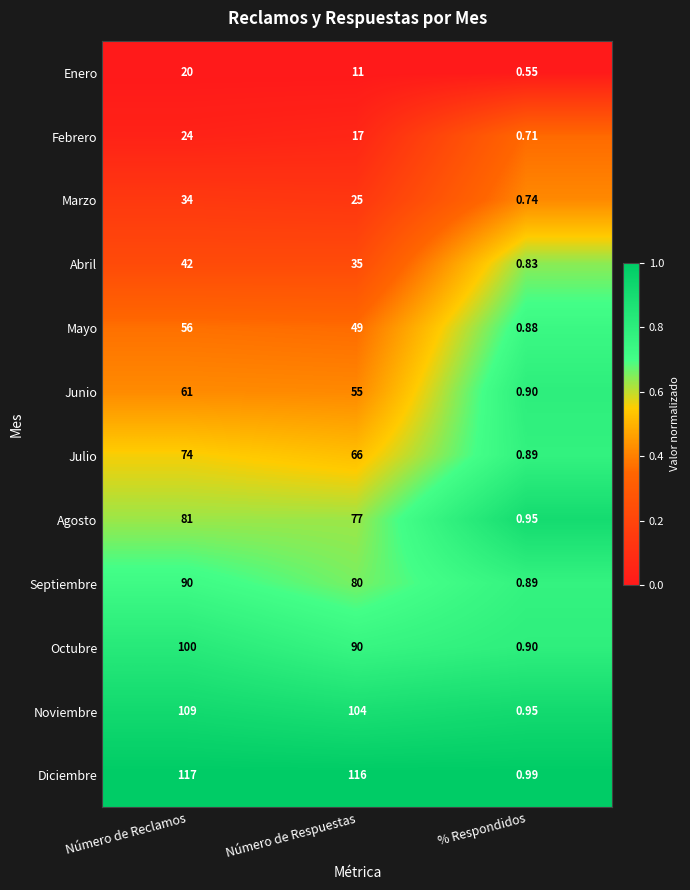

Count the number of categories in the chart.

3